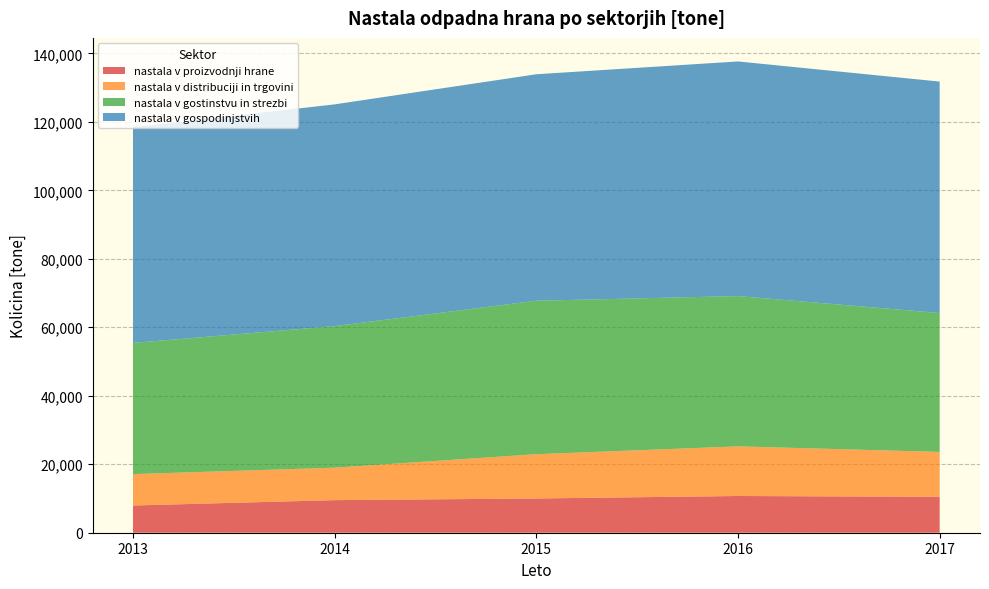

Reading left to right, list all the values displayed in this chart.

nastala v proizvodnji hrane: 7950	9516	10001	10726	10485
nastala v distribuciji in trgovini: 9165	9478	12933	14492	13115
nastala v gostinstvu in strezbi: 38313	41348	44824	43899	40568
nastala v gospodinjstvih: 63023	64761	66141	68521	67594